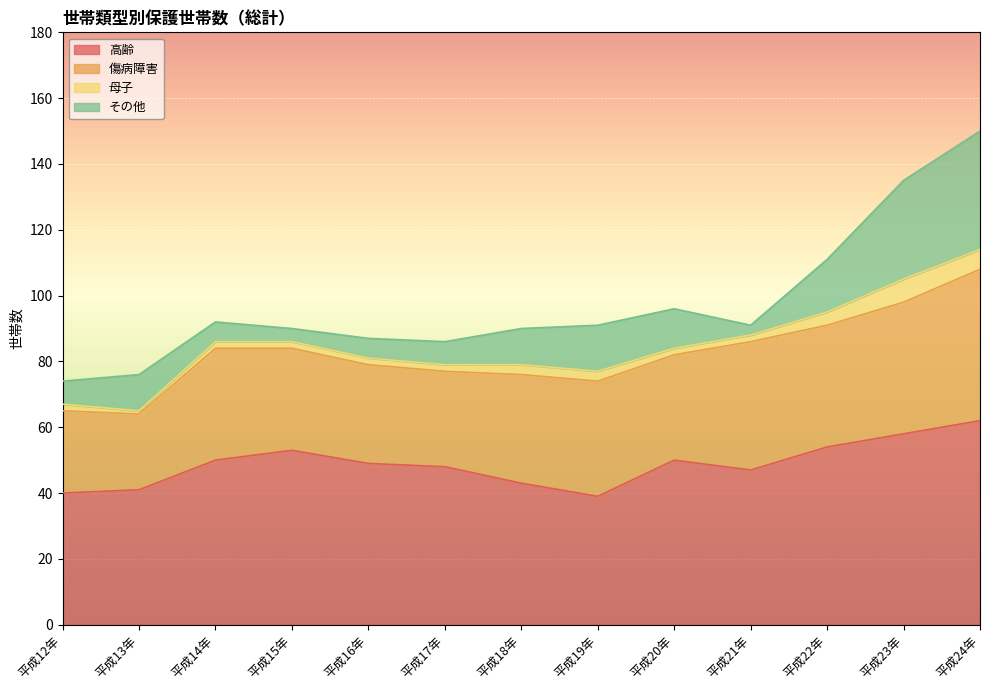

Rank the categories by 高齢 value from lowest to highest.

平成19年, 平成12年, 平成13年, 平成18年, 平成21年, 平成17年, 平成16年, 平成14年, 平成20年, 平成15年, 平成22年, 平成23年, 平成24年